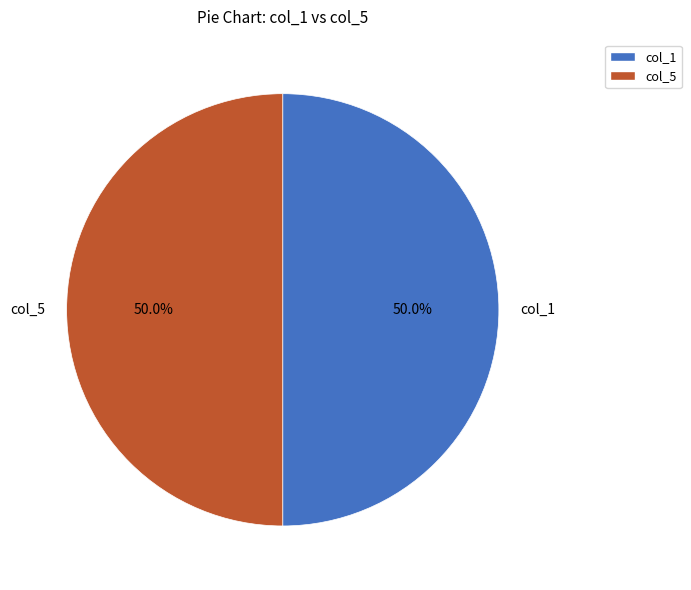

Approximately how many times larger is the value at col_1 compared to col_5?

1.0